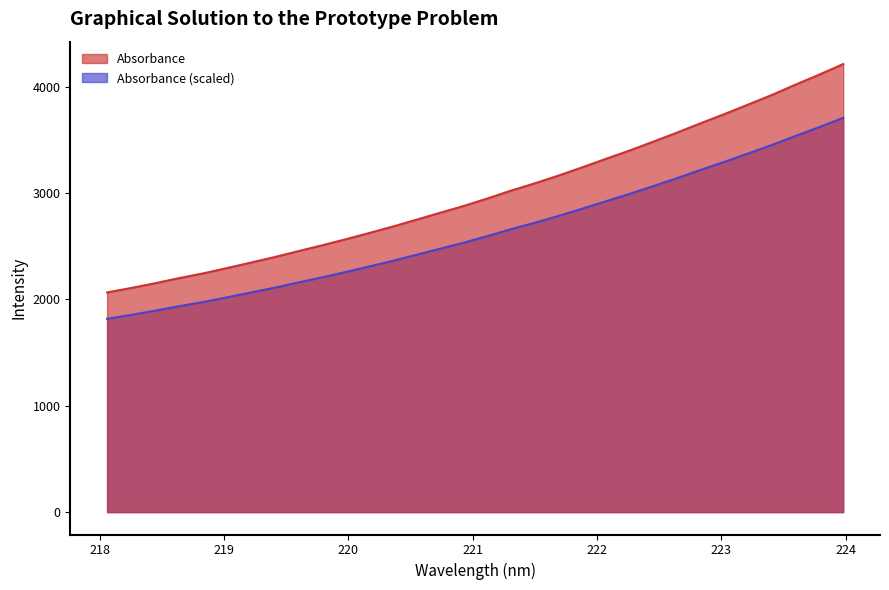

What is the difference between the values at 223.408 and 219.7801?

1417.6